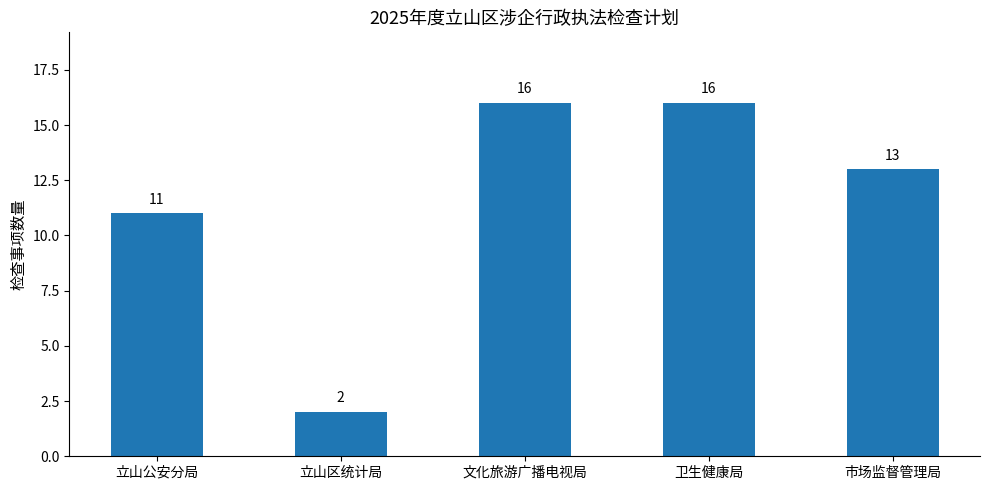

What is the maximum value shown in the chart?

16